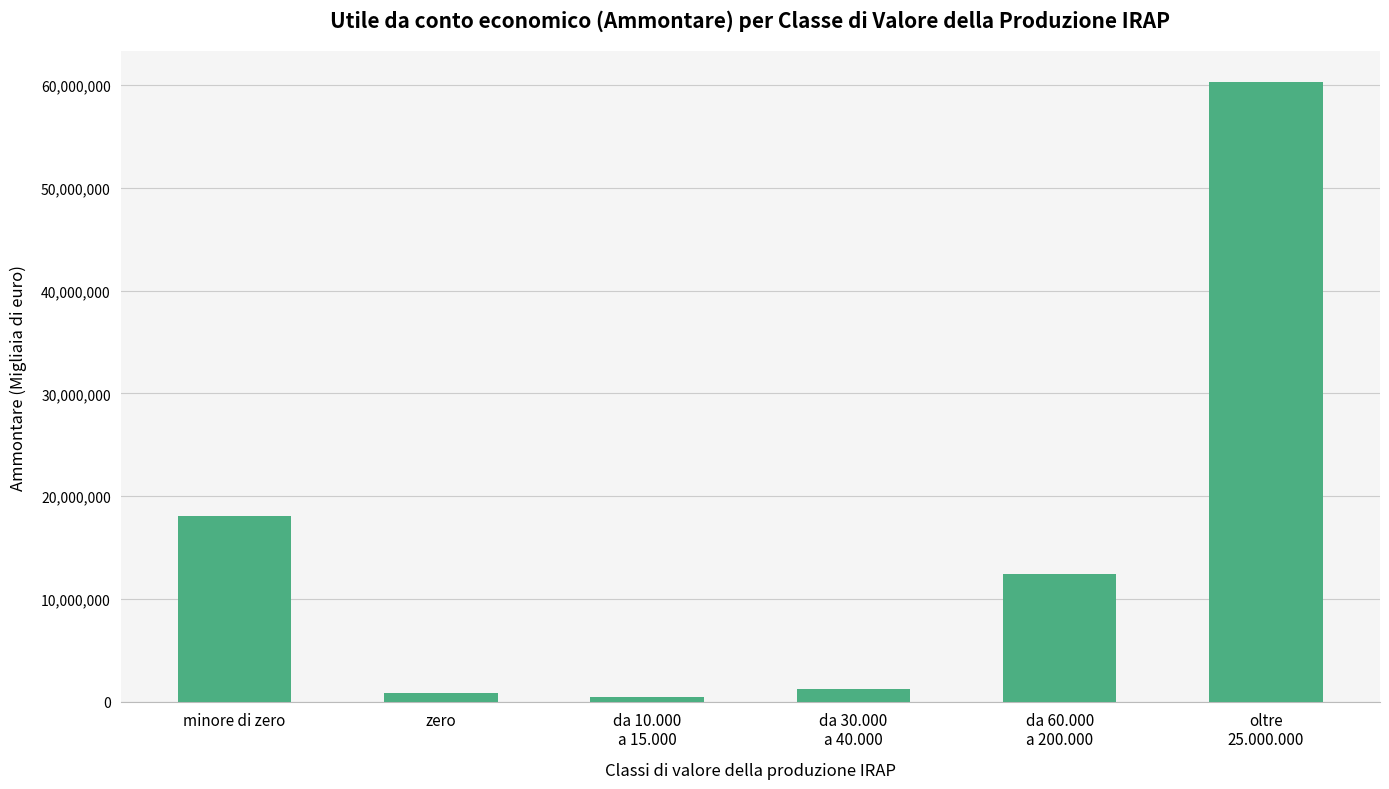

What value does the data have at minore di zero?

18083458